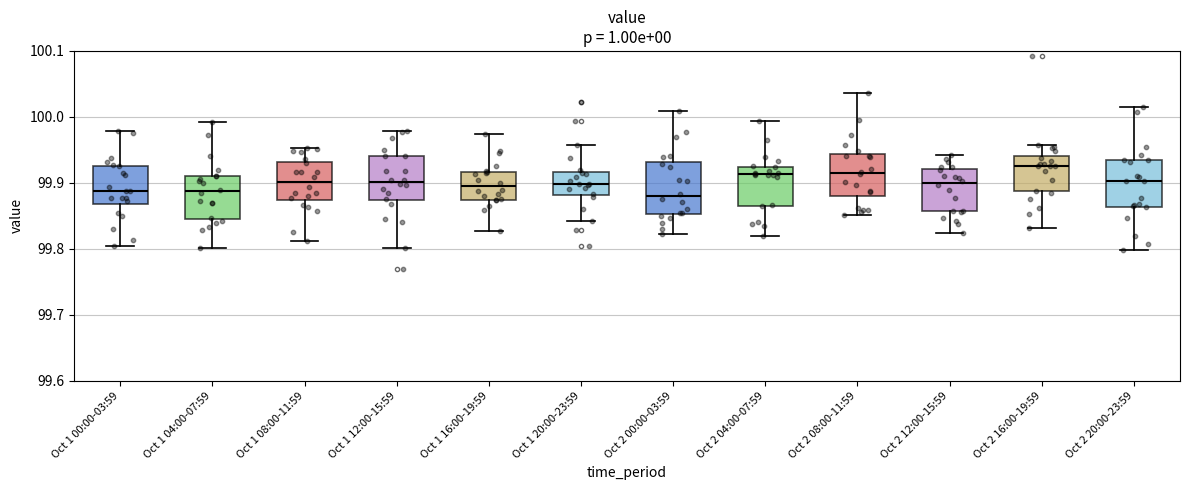

Reading left to right, transcribe this box plot: for each box, give where its median line is, the range the box spans, and where its two whiskers end, as read against the y-axis. The values are not printed on the chart, so give them approximately, as read against the axis.

Oct 1 00:00-03:59: median 99.89, box 99.87 to 99.93, whiskers 99.80 to 99.98
Oct 1 04:00-07:59: median 99.89, box 99.85 to 99.91, whiskers 99.80 to 99.99
Oct 1 08:00-11:59: median 99.90, box 99.87 to 99.93, whiskers 99.81 to 99.95
Oct 1 12:00-15:59: median 99.90, box 99.87 to 99.94, whiskers 99.80 to 99.98
Oct 1 16:00-19:59: median 99.89, box 99.87 to 99.92, whiskers 99.83 to 99.97
Oct 1 20:00-23:59: median 99.90, box 99.88 to 99.92, whiskers 99.84 to 99.96
Oct 2 00:00-03:59: median 99.88, box 99.85 to 99.93, whiskers 99.82 to 100.01
Oct 2 04:00-07:59: median 99.91, box 99.87 to 99.92, whiskers 99.82 to 99.99
Oct 2 08:00-11:59: median 99.92, box 99.88 to 99.94, whiskers 99.85 to 100.04
Oct 2 12:00-15:59: median 99.90, box 99.86 to 99.92, whiskers 99.82 to 99.94
Oct 2 16:00-19:59: median 99.93, box 99.89 to 99.94, whiskers 99.83 to 99.96
Oct 2 20:00-23:59: median 99.90, box 99.86 to 99.93, whiskers 99.80 to 100.02